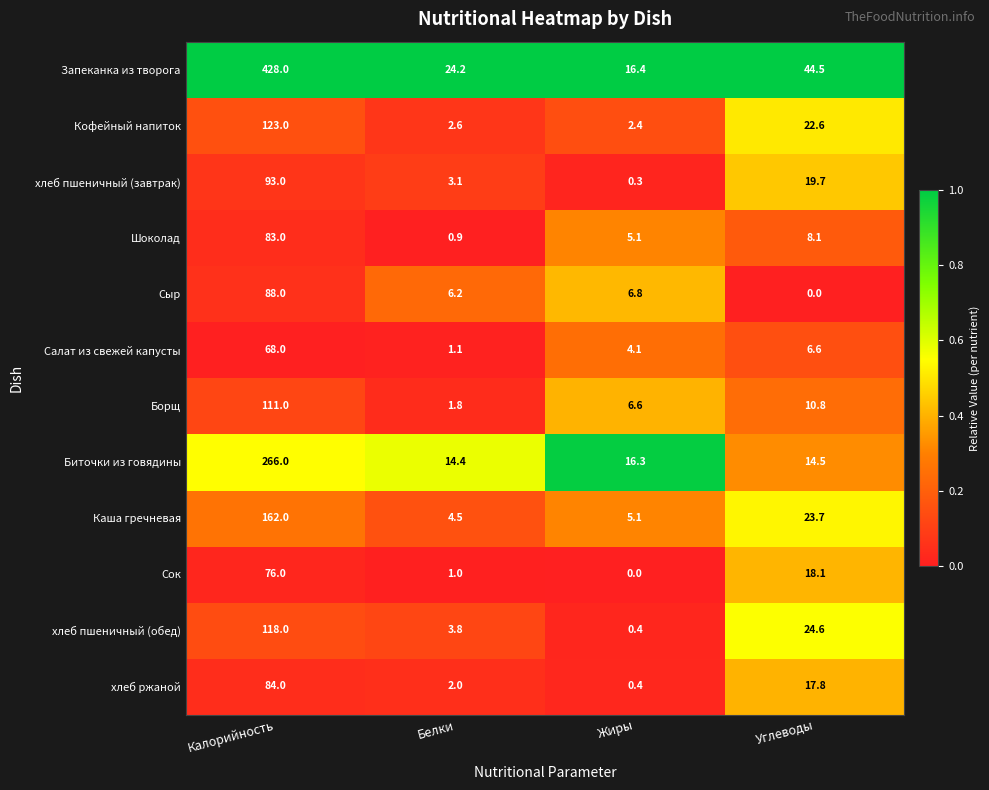

What is the average value of the Биточки из говядины series?

77.8